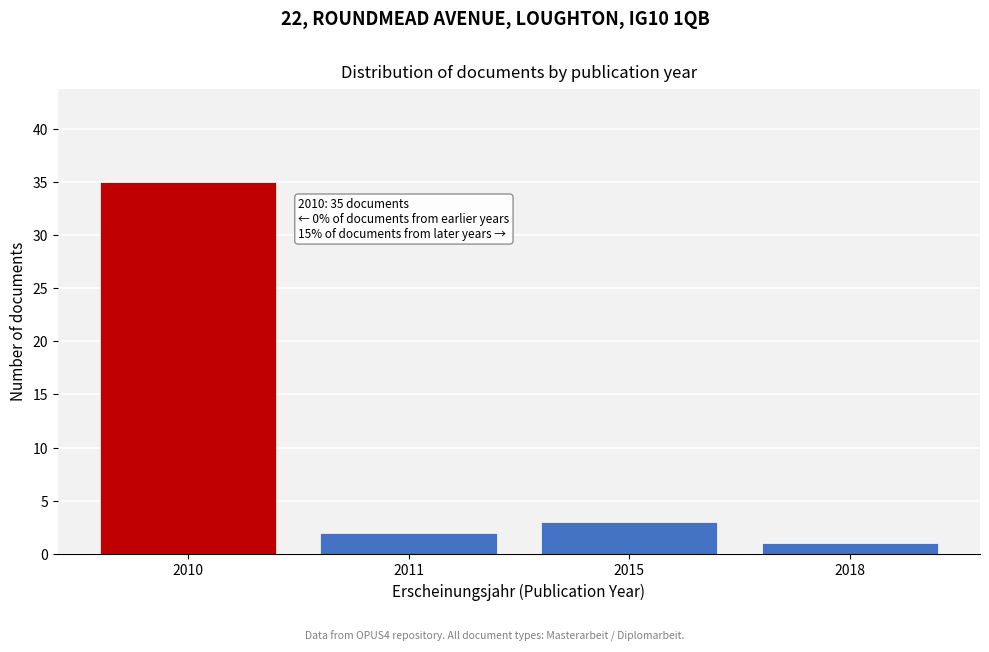

Reading left to right, list all the values displayed in this chart.

2010=35	2011=2	2015=3	2018=1